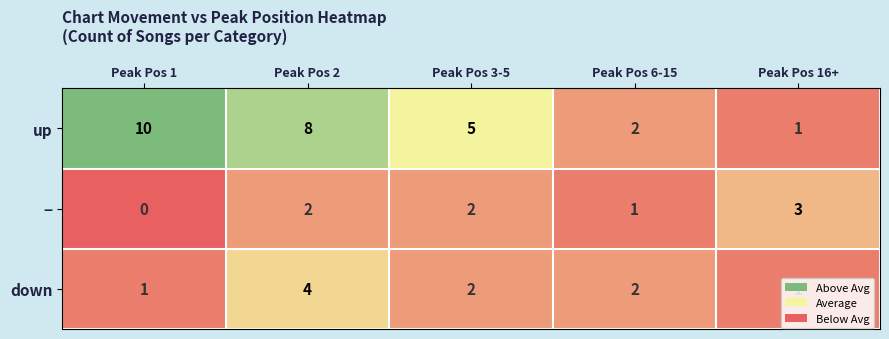

Which series has the largest range (max minus min)?

up